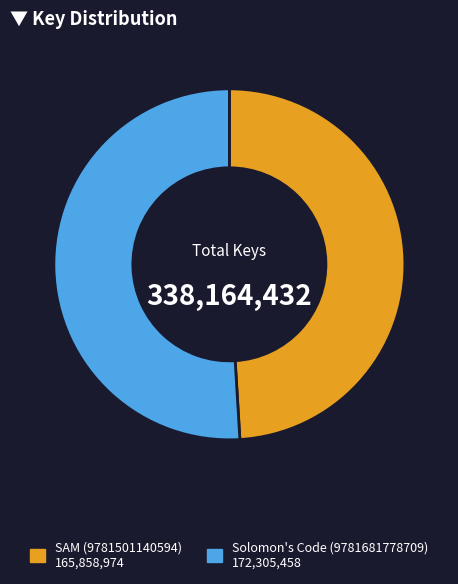

Does Solomon's Code (9781681778709) represent more than half of the total?

Yes